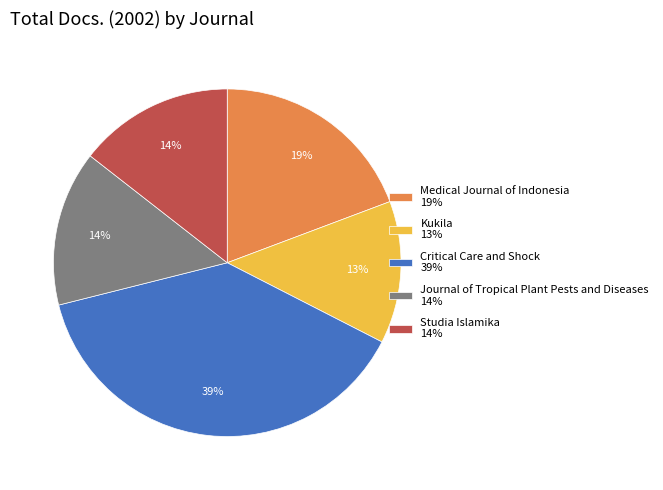

What is the largest slice in the pie chart?

Critical Care and Shock